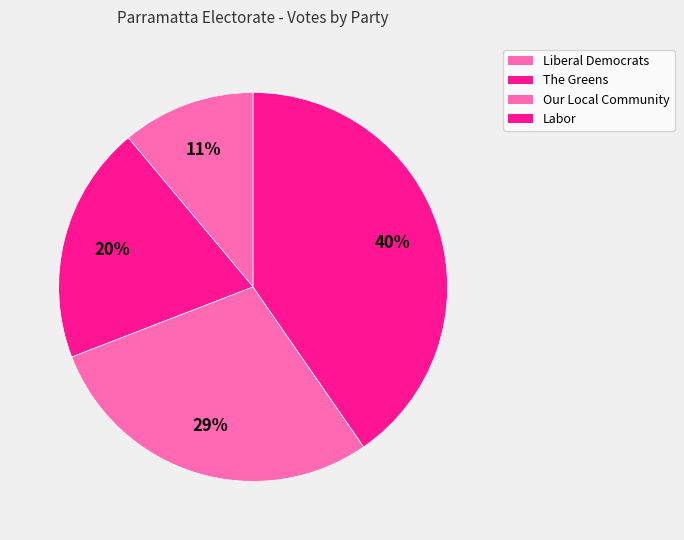

What is the ratio of the value at Labor to the value at Liberal Democrats?

3.6